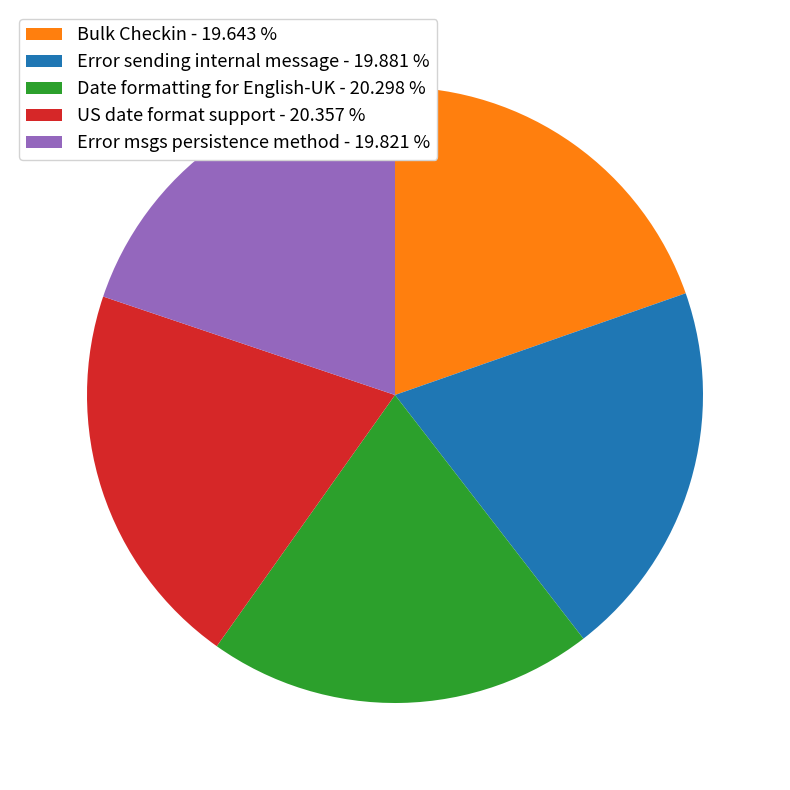

Combined, do US date format support and Error sending internal message account for over 50%?

No